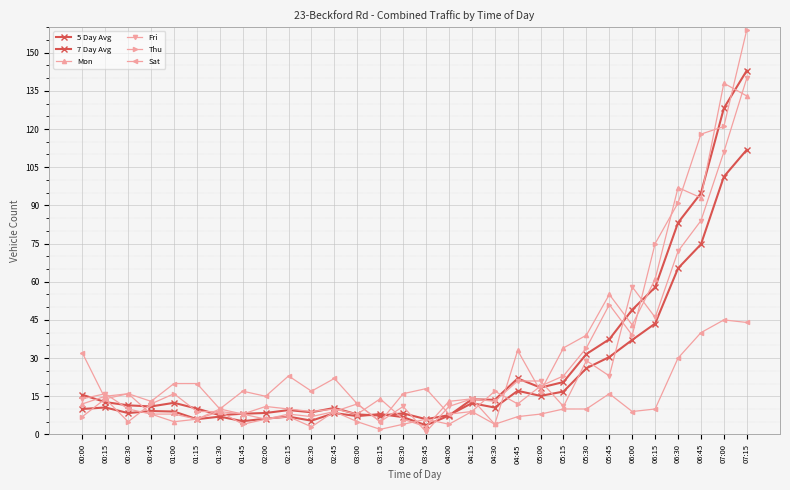

Where is the first local maximum for Fri?

00:15